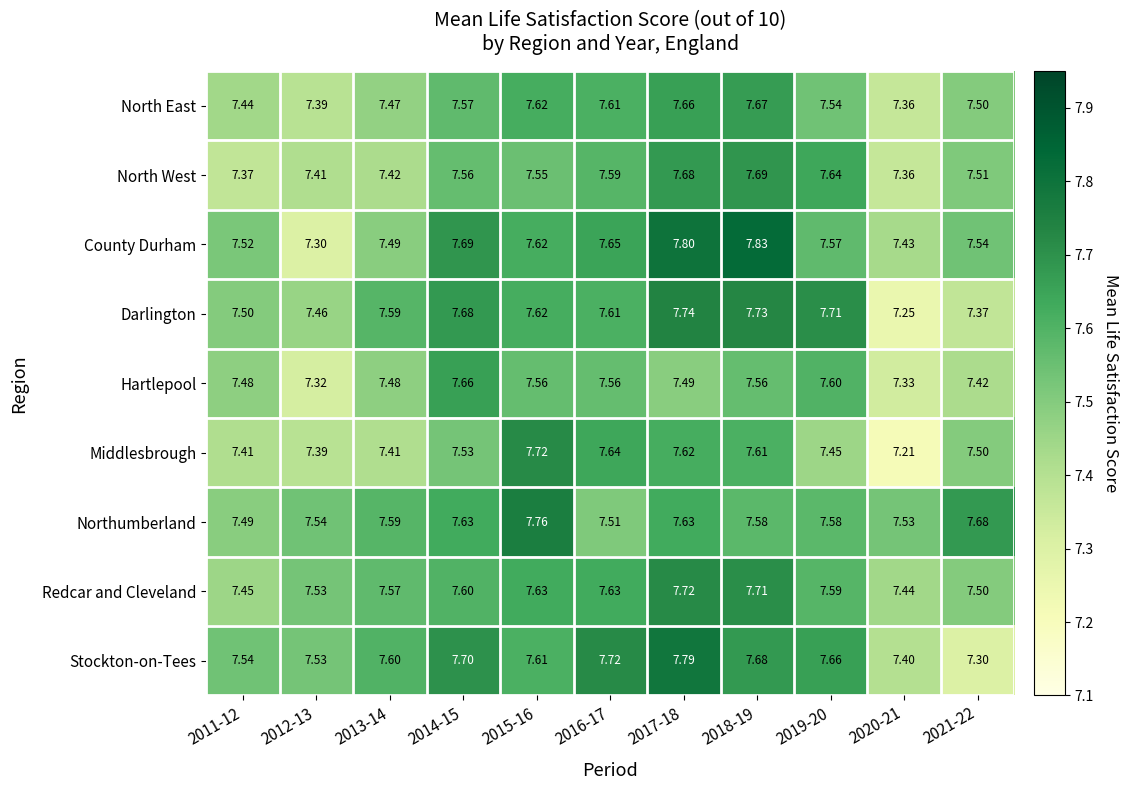

What is the spread (max minus min) of values at 2018-19?

0.3